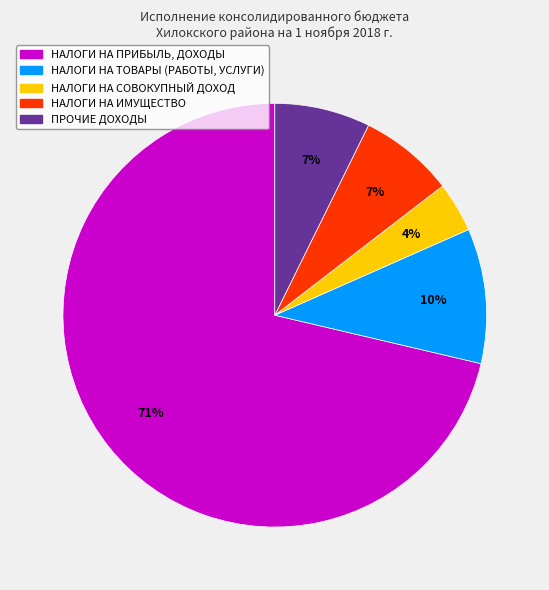

Which has a higher value, НАЛОГИ НА ПРИБЫЛЬ, ДОХОДЫ or НАЛОГИ НА ИМУЩЕСТВО?

НАЛОГИ НА ПРИБЫЛЬ, ДОХОДЫ